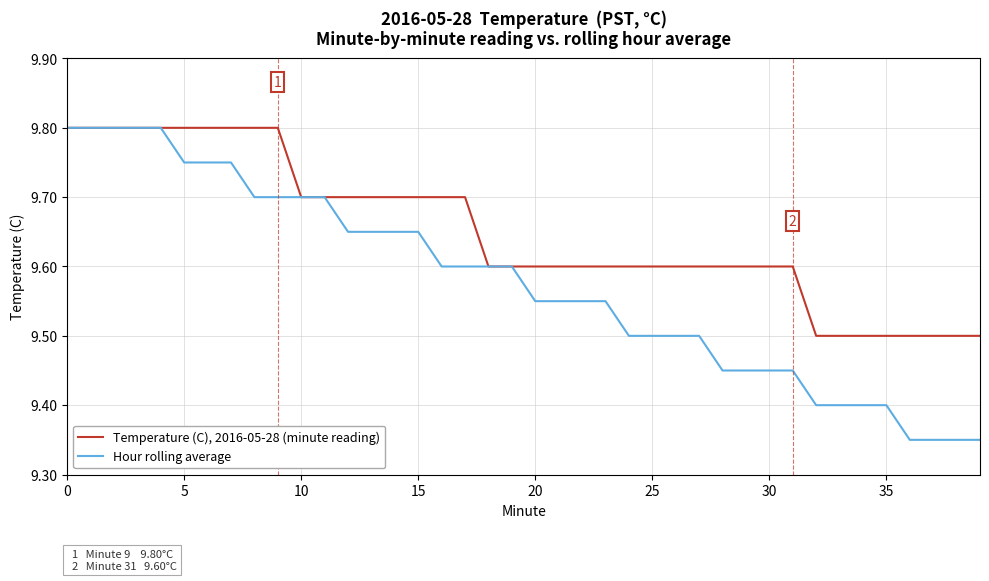

Count the number of categories in the chart.

40